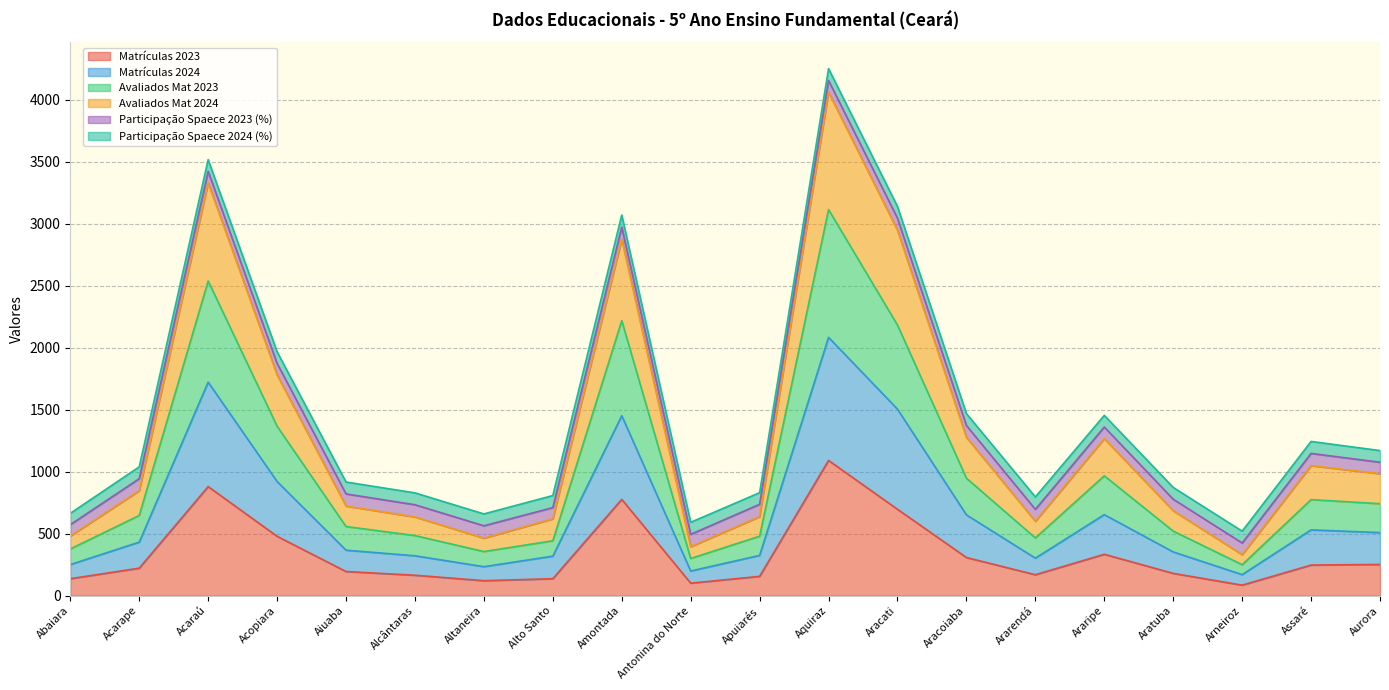

At which category does Matrículas 2023 reach its first local valley?

Altaneira